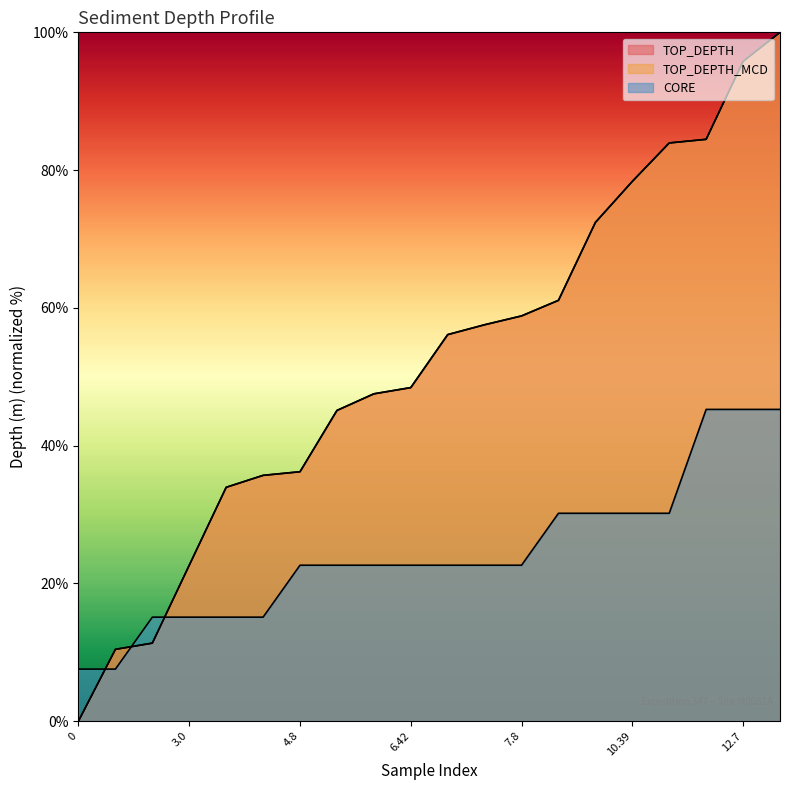

Rank the series by their maximum value, from highest to lowest.

TOP_DEPTH, TOP_DEPTH_MCD, CORE